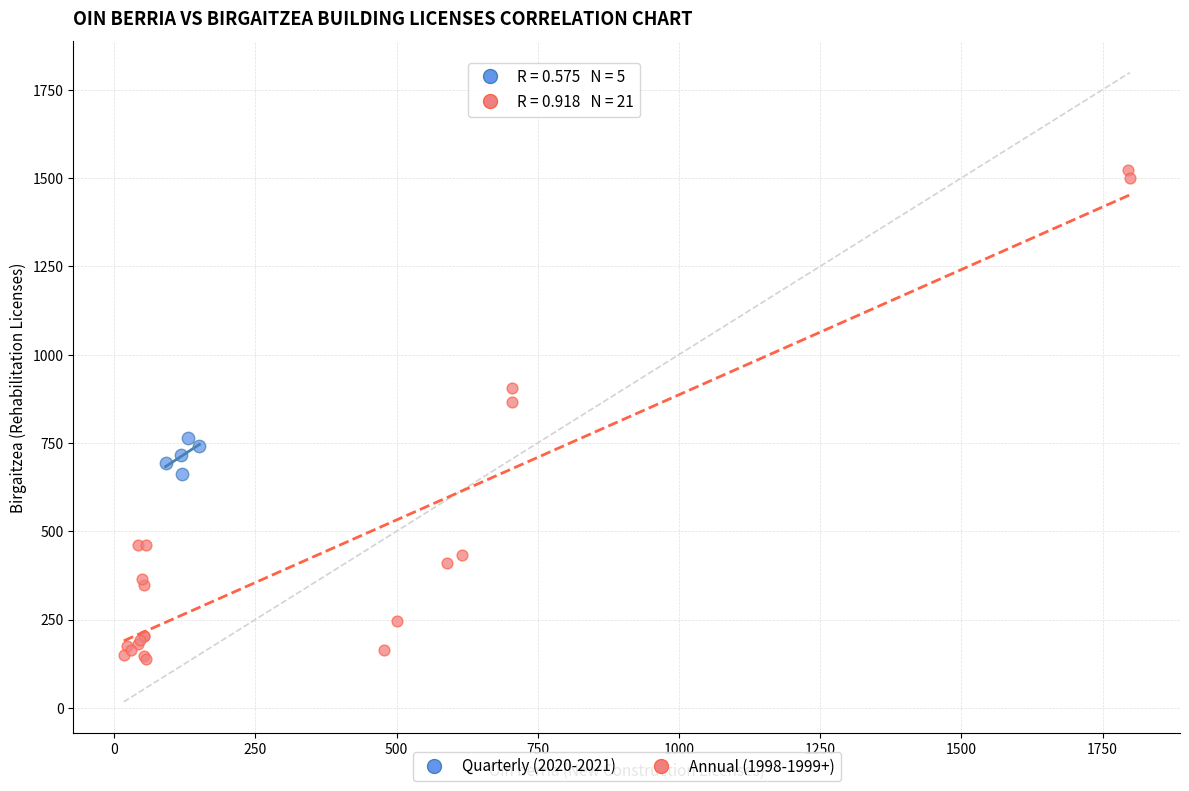

Which series reaches the minimum Y coordinate?

Annual (1998-1999+)